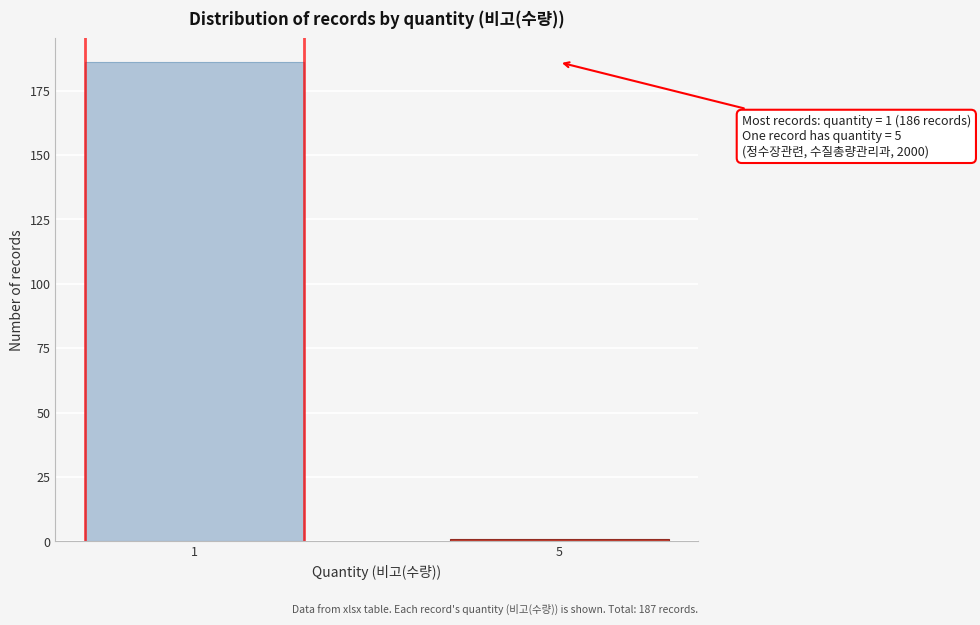

Reading left to right, what are all the values shown in this chart?

186	1